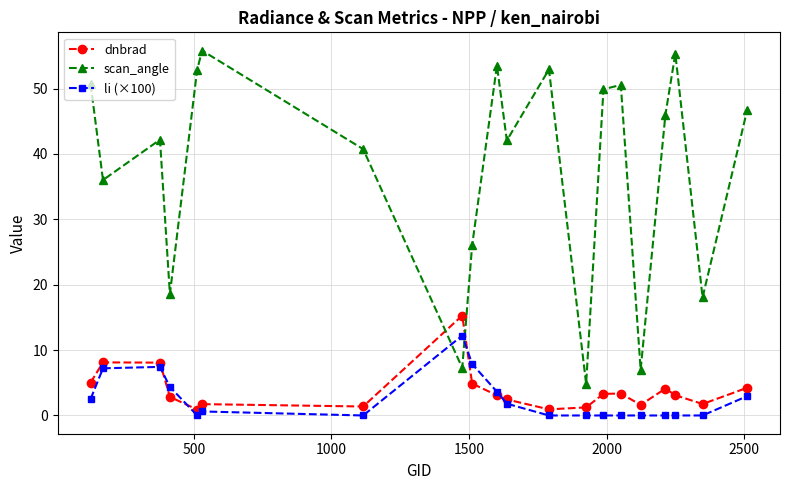

Which series has the largest total across all categories?

scan_angle